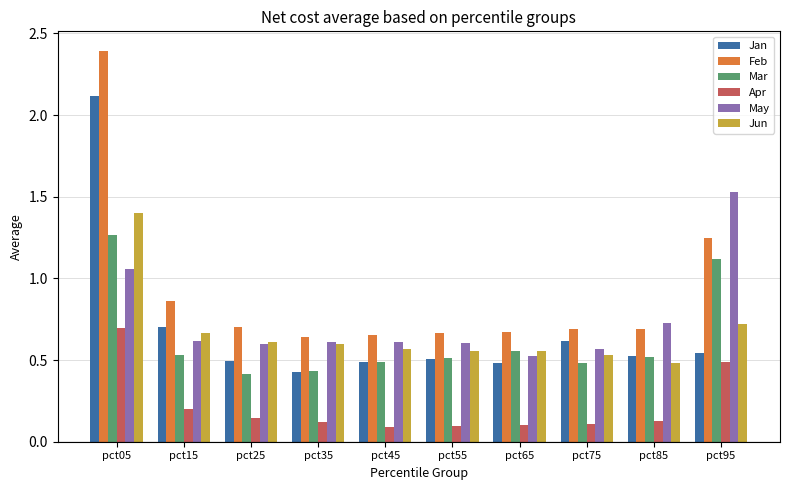

Which series has the largest range (max minus min)?

Feb